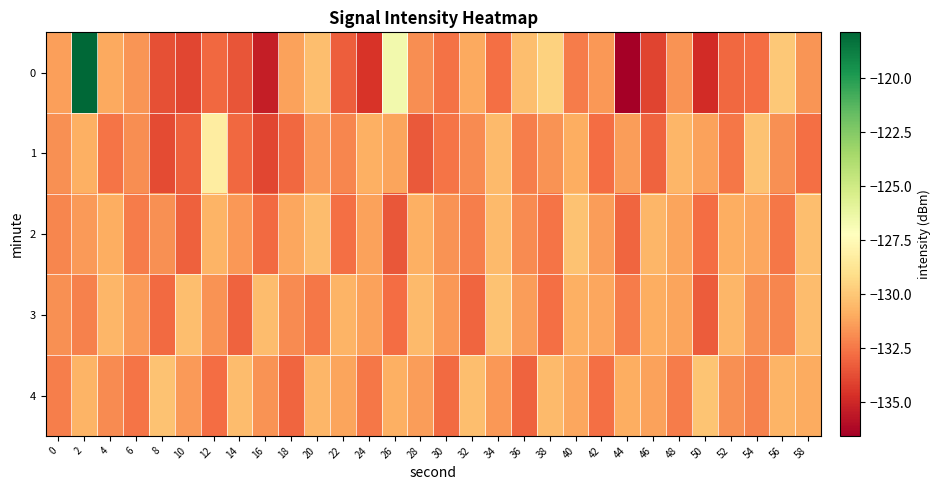

Reading left to right, transcribe all the data shown in this chart.

0: 0=-131.4	2=-117.9	4=-131.0	6=-131.6	8=-133.7	10=-134.0	12=-133.0	14=-133.5	16=-135.3	18=-131.3	20=-130.4	22=-133.2	24=-134.6	26=-126.6	28=-131.9	30=-132.7	32=-131.1	34=-132.7	36=-130.3	38=-129.6	40=-132.4	42=-131.5	44=-136.6	46=-134.1	48=-131.7	50=-134.9	52=-133.0	54=-132.8	56=-129.9	58=-131.6
1: 0=-131.8	2=-130.9	4=-132.6	6=-131.8	8=-133.8	10=-133.2	12=-128.3	14=-133.0	16=-134.0	18=-133.0	20=-131.5	22=-132.1	24=-130.8	26=-131.2	28=-133.4	30=-132.6	32=-131.9	34=-130.5	36=-132.3	38=-131.7	40=-130.9	42=-132.8	44=-131.4	46=-133.1	48=-130.6	50=-131.3	52=-132.5	54=-130.2	56=-131.8	58=-132.7
2: 0=-132.1	2=-131.5	4=-130.9	6=-132.4	8=-131.8	10=-133.2	12=-130.7	14=-131.6	16=-132.9	18=-131.1	20=-130.4	22=-132.7	24=-131.3	26=-133.5	28=-130.8	30=-131.7	32=-132.3	34=-130.5	36=-131.9	38=-132.6	40=-130.2	42=-131.4	44=-133.0	46=-130.6	48=-131.2	50=-132.8	52=-130.9	54=-131.1	56=-132.5	58=-130.3
3: 0=-131.8	2=-132.2	4=-130.6	6=-131.5	8=-132.9	10=-130.3	12=-131.7	14=-133.1	16=-130.4	18=-131.9	20=-132.5	22=-130.7	24=-131.3	26=-132.8	28=-130.5	30=-131.6	32=-133.0	34=-130.2	36=-131.4	38=-132.7	40=-130.8	42=-131.1	44=-132.4	46=-130.9	48=-131.2	50=-133.3	52=-130.6	54=-131.8	56=-132.1	58=-130.4
4: 0=-132.3	2=-130.7	4=-131.9	6=-132.6	8=-130.2	10=-131.5	12=-132.8	14=-130.4	16=-131.7	18=-133.0	20=-130.6	22=-131.2	24=-132.5	26=-130.8	28=-131.4	30=-132.9	32=-130.3	34=-131.6	36=-133.1	38=-130.5	40=-131.1	42=-132.7	44=-130.9	46=-131.3	48=-132.4	50=-130.1	52=-131.8	54=-132.2	56=-130.7	58=-131.0